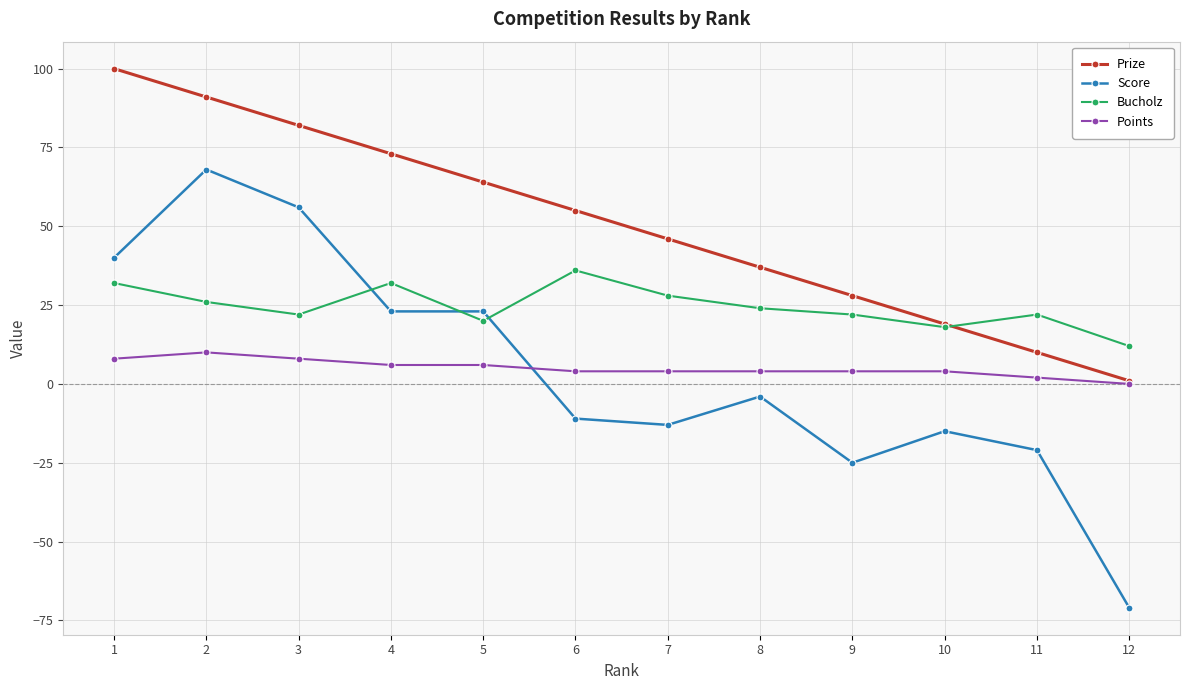

How many values in Points are above zero?

11